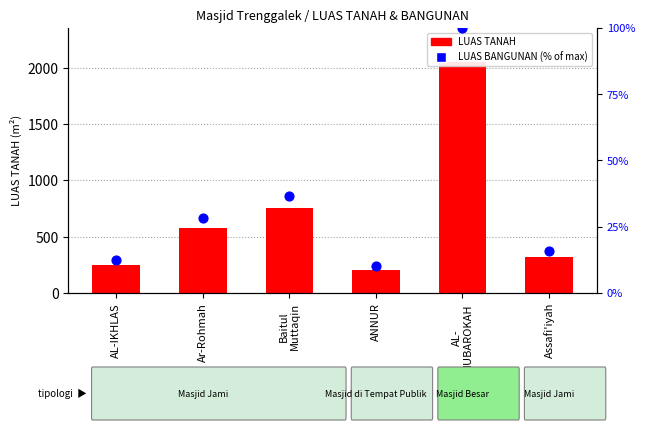

At how many categories does at least one series exceed 994?

1